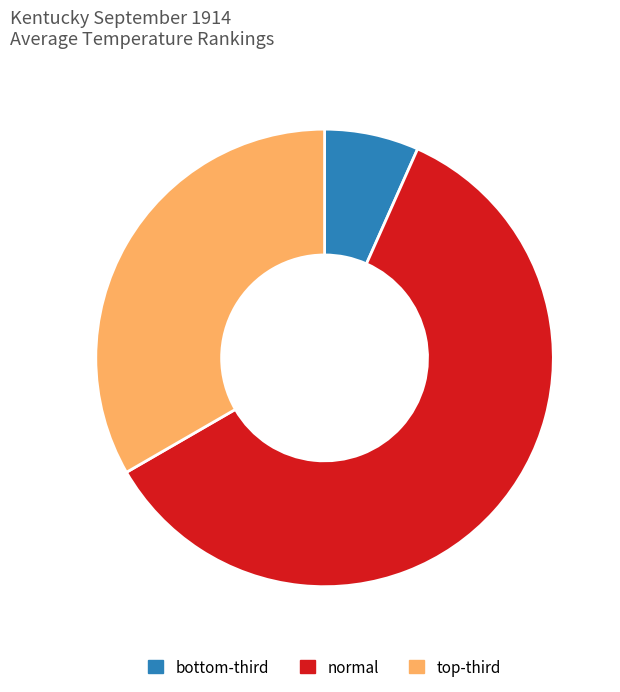

Which category has the smallest portion of the pie?

bottom-third